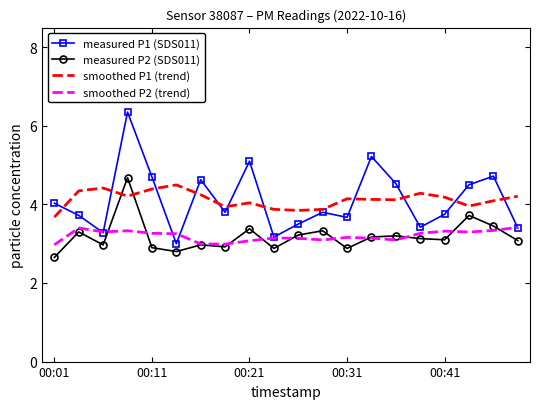

Which series has the largest range (max minus min)?

measured P1 (SDS011)